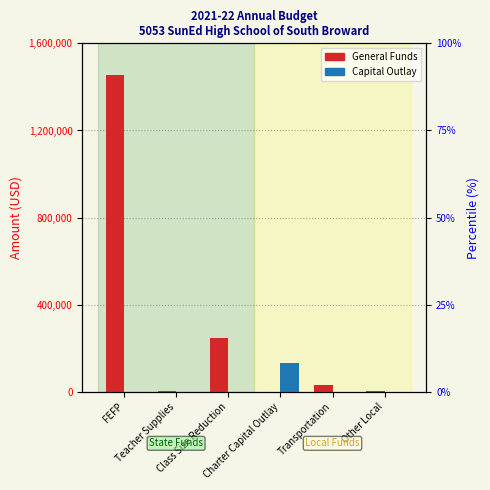

List the series in order of their overall mean, highest first.

General Funds, Capital Outlay